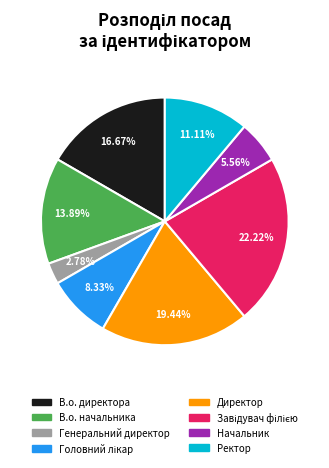

To the nearest percent, what is the difference between the largest and smallest slice percentages?

19%